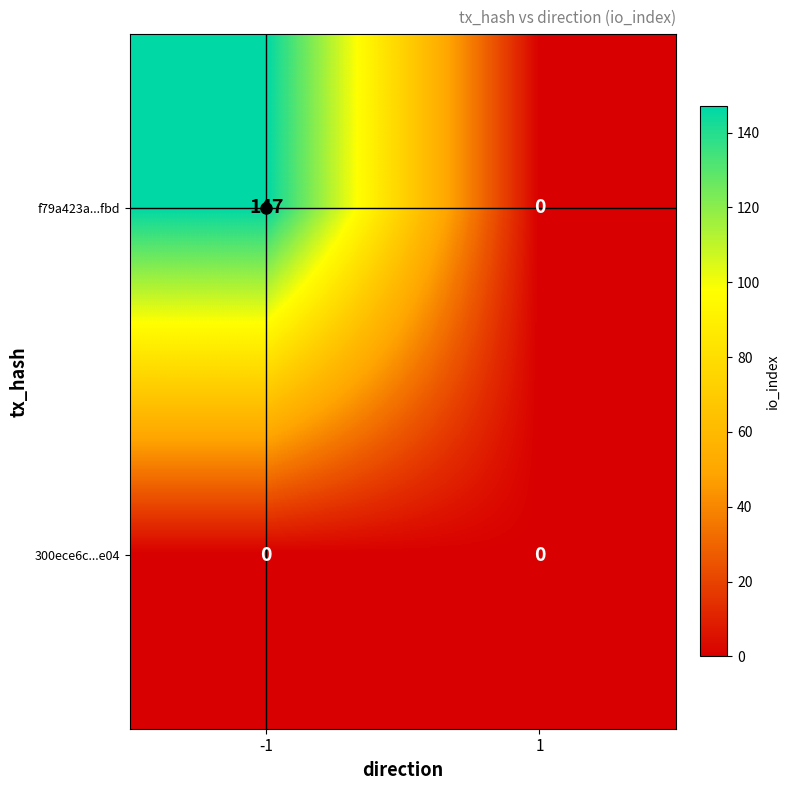

Which series has the largest range (max minus min)?

f79a423a...fbd